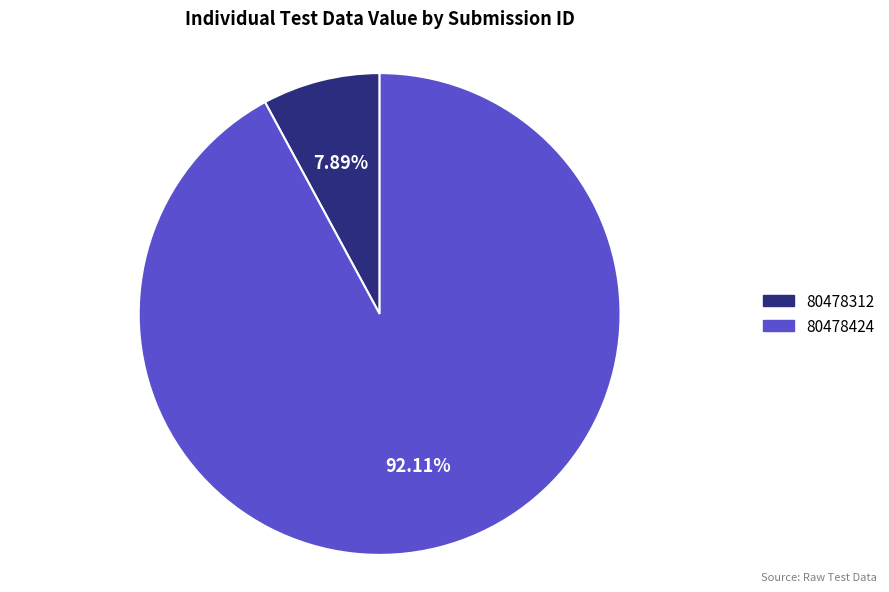

Is there a majority slice in this chart?

Yes